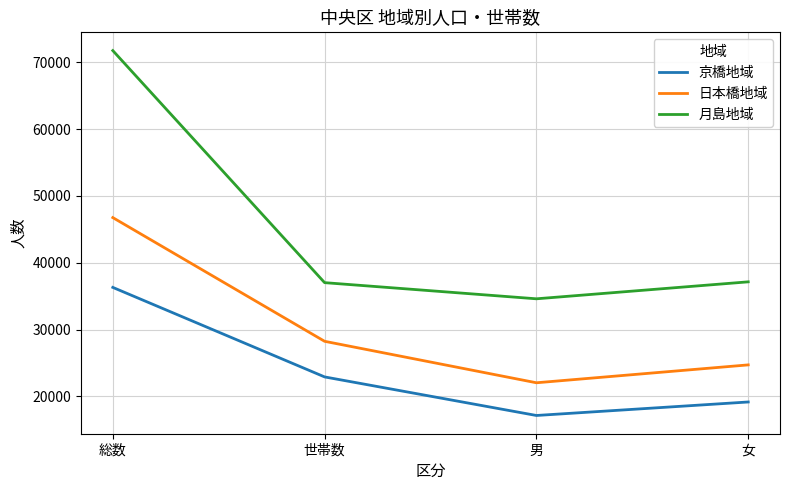

True or false: 日本橋地域 and 月島地域 cross at least once.

False